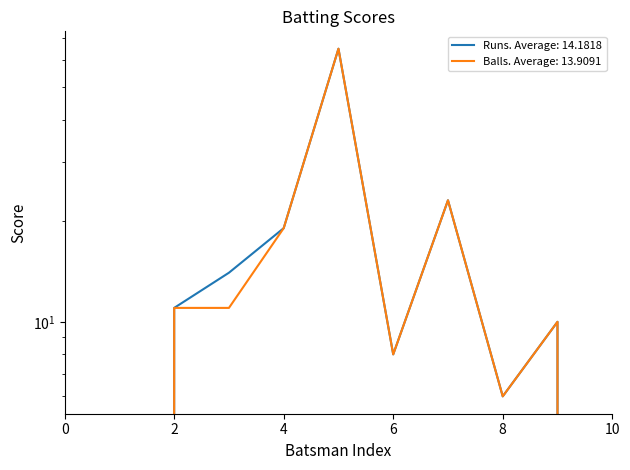

Does the chart display data point markers on the line(s)?

No